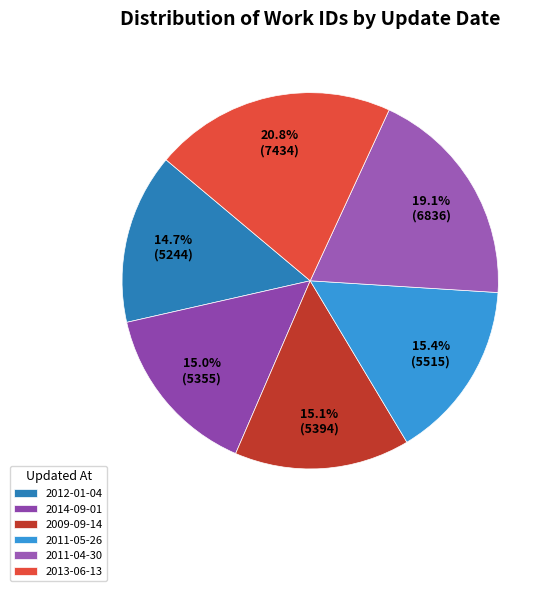

To the nearest percent, what is the combined percentage of 2009-09-14 and 2013-06-13?

36%